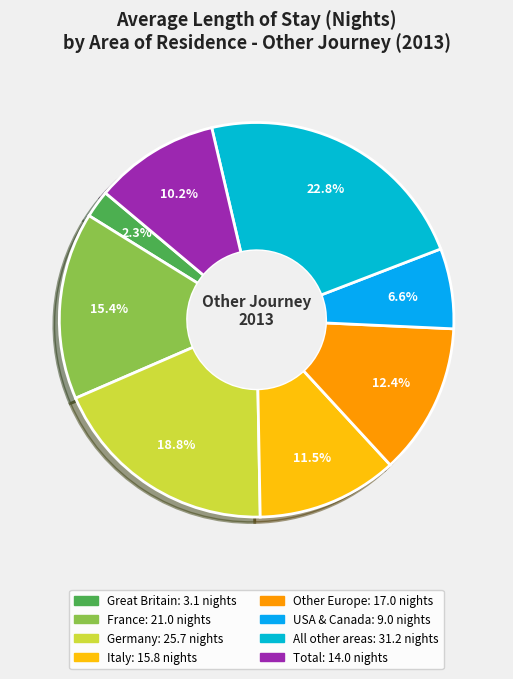

What is the change in value from France to Italy?

-5.2